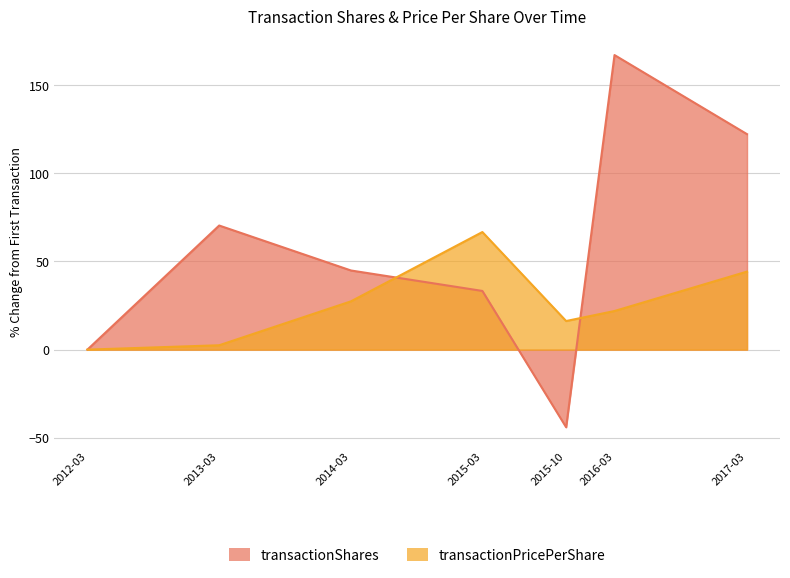

How many values in the transactionPricePerShare series exceed 21?

4